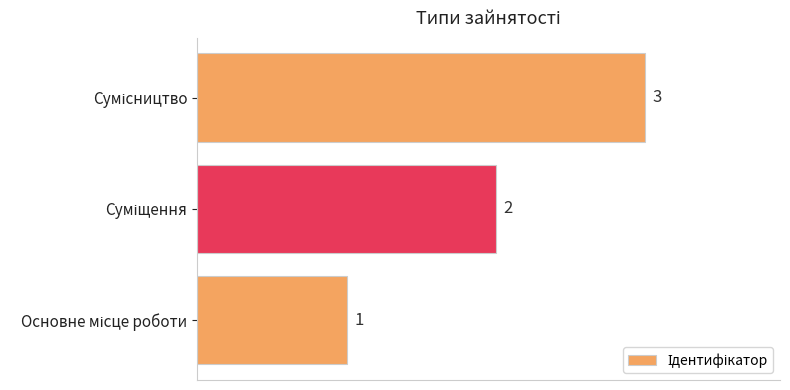

Count the values in the range 1 to 3.

3